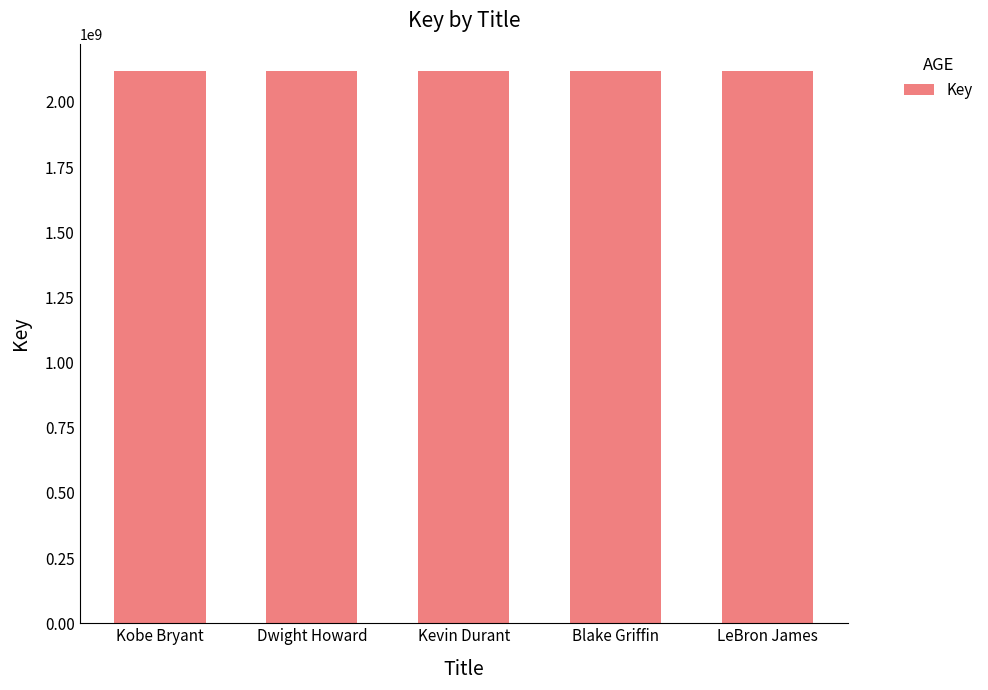

How many series are shown in this chart?

1